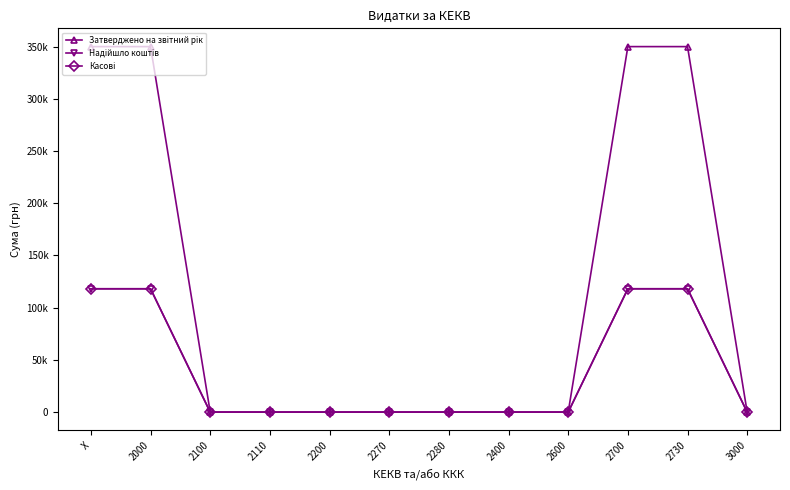

Is this an area chart (filled region under the line)?

No